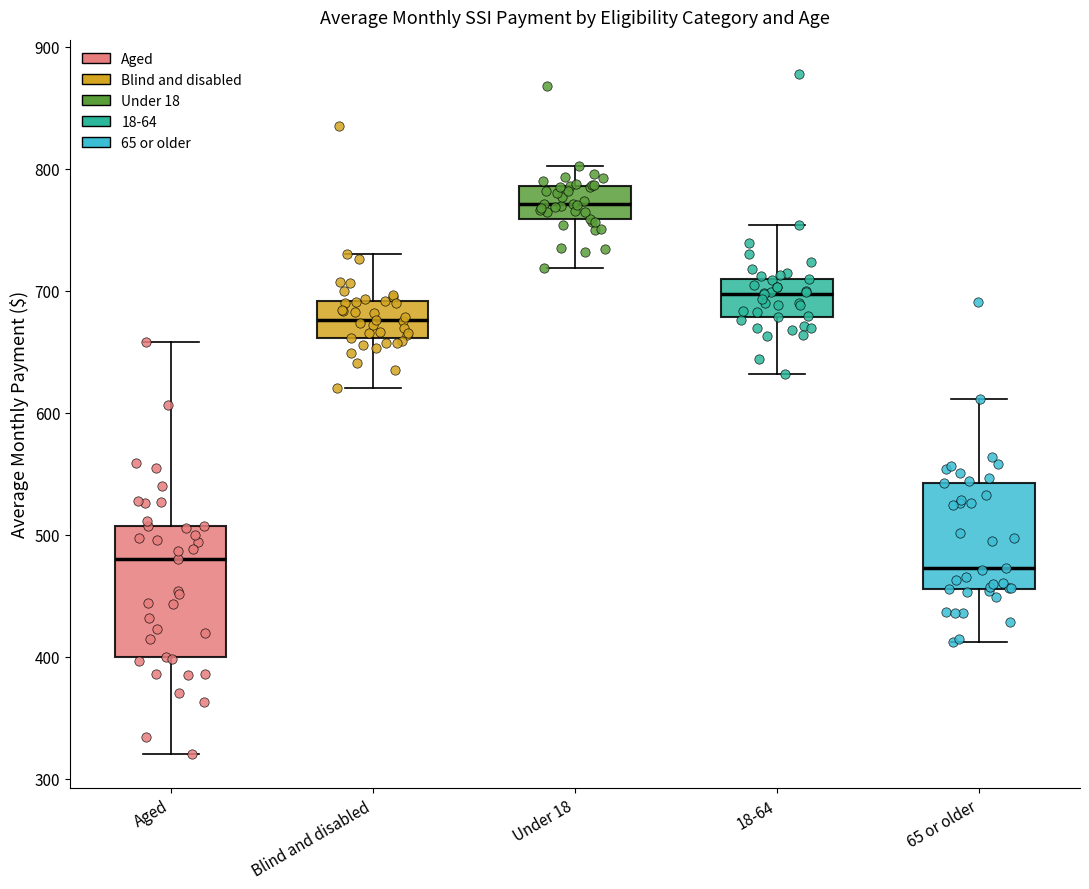

Where does the lower whisker of the box for 65 or older end on the y-axis? The values are not printed on the chart, so give them approximately, as read against the axis.

410